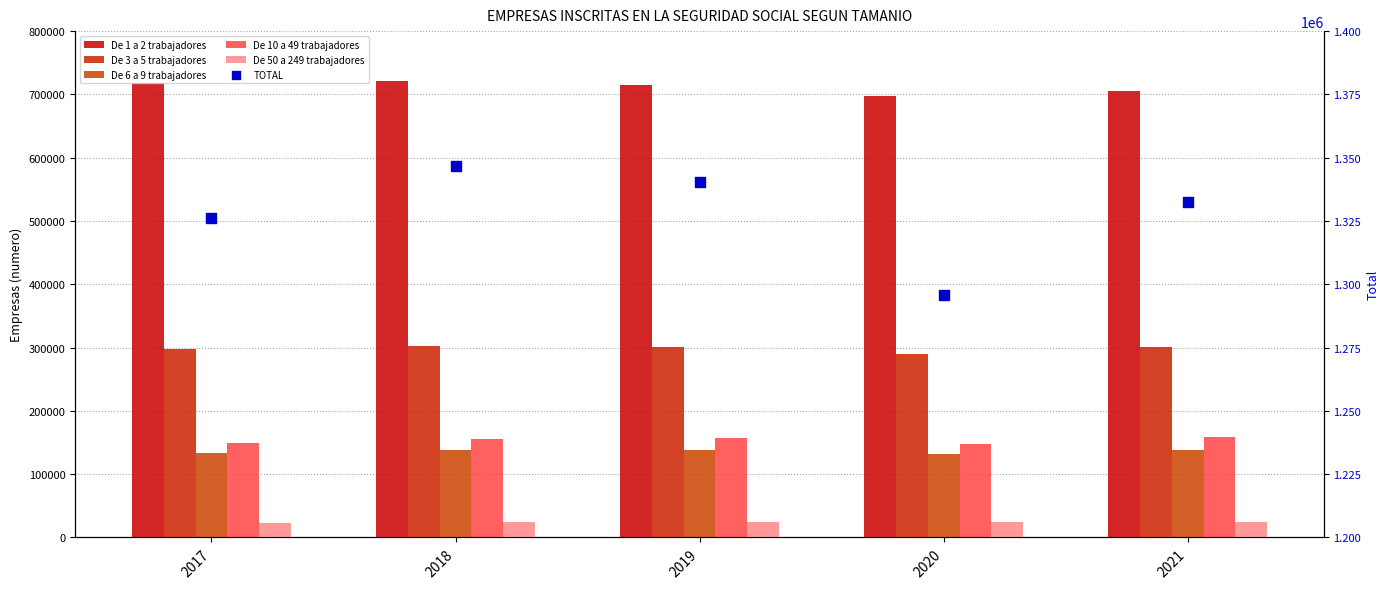

What are all the series names shown in the legend?

De 1 a 2 trabajadores, De 3 a 5 trabajadores, De 6 a 9 trabajadores, De 10 a 49 trabajadores, De 50 a 249 trabajadores, TOTAL